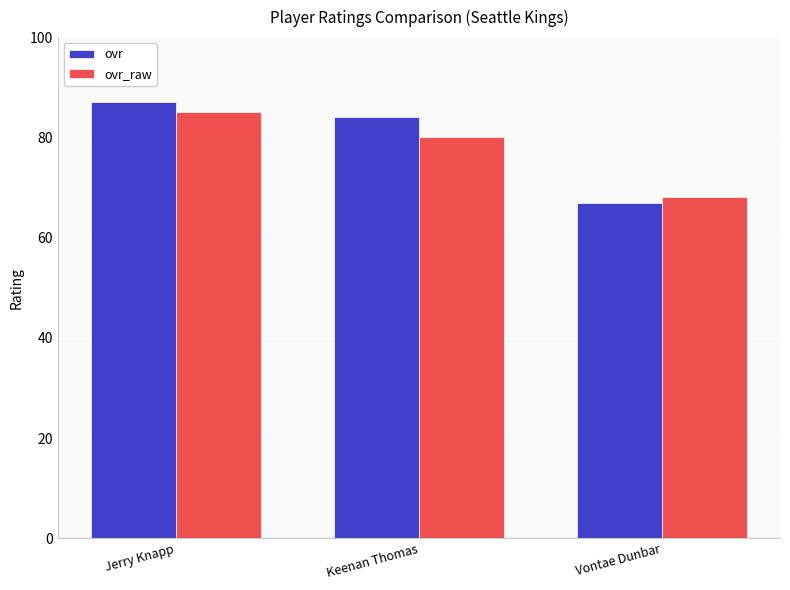

Count the number of categories in the chart.

3